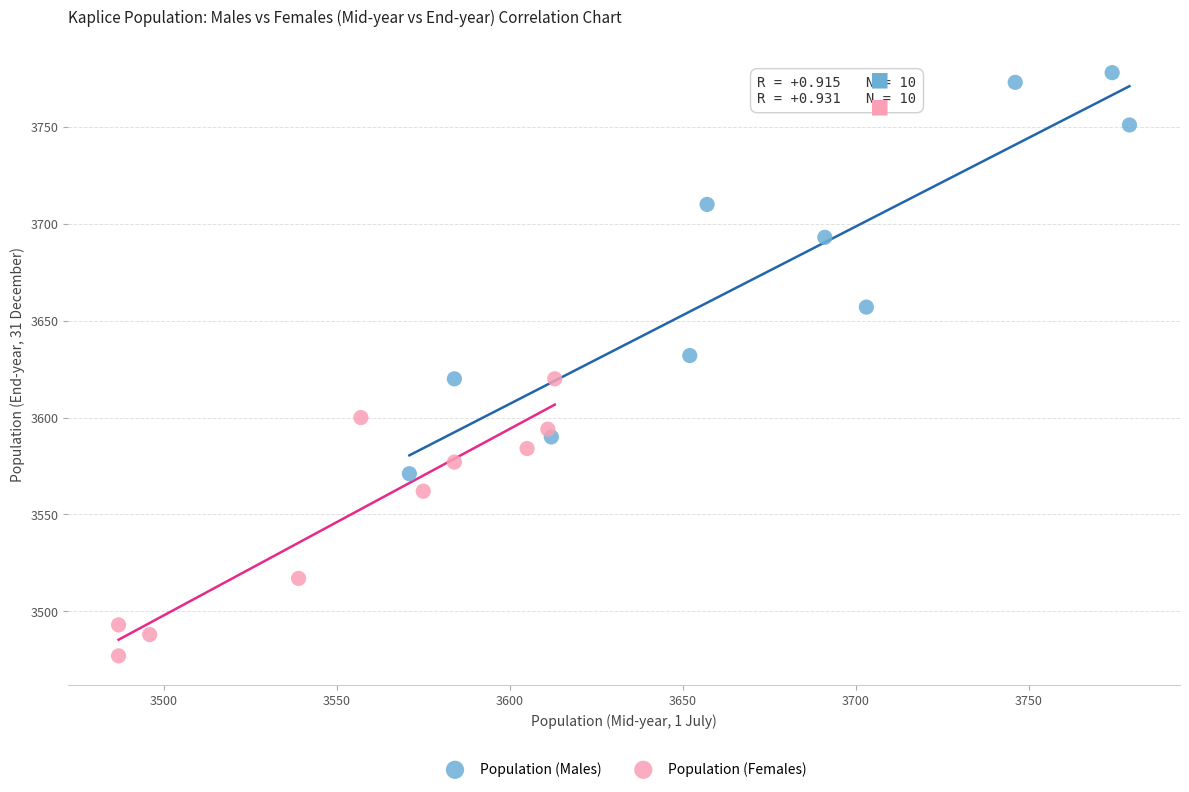

Which series reaches the minimum Y coordinate?

Population (Females)